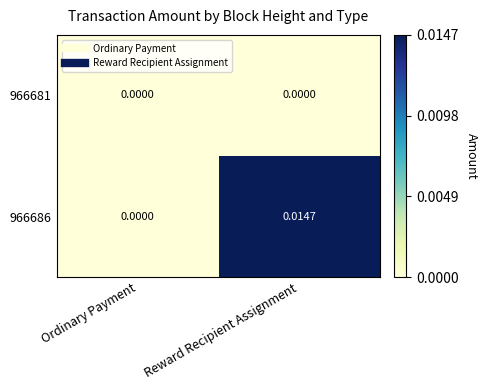

Is the value of 966686 at Reward Recipient Assignment greater than the value of 966681 at Reward Recipient Assignment?

Yes